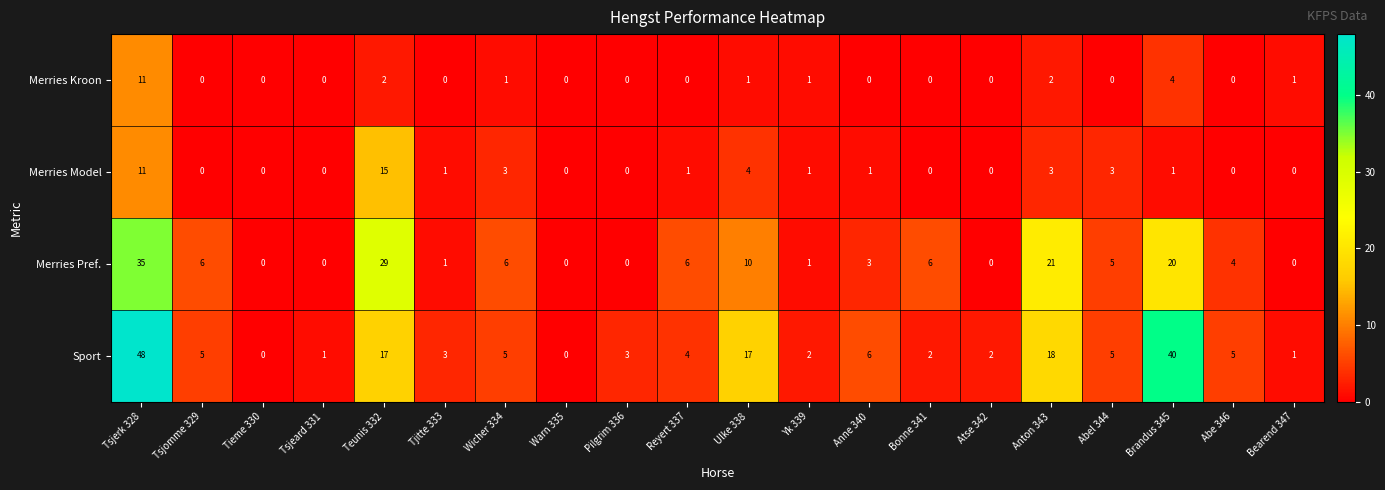

How many categories are shown in the chart?

20